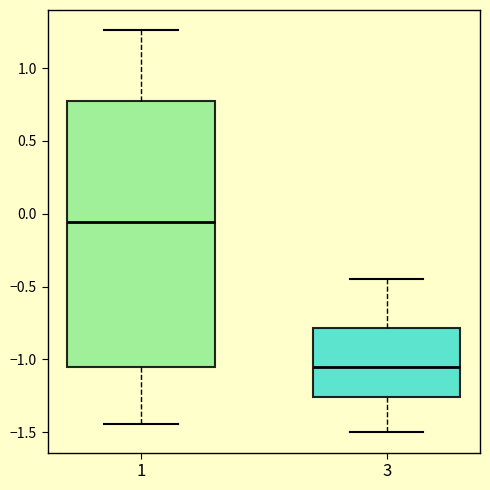

Which box is the tallest, from its lower edge to its upper edge?

1